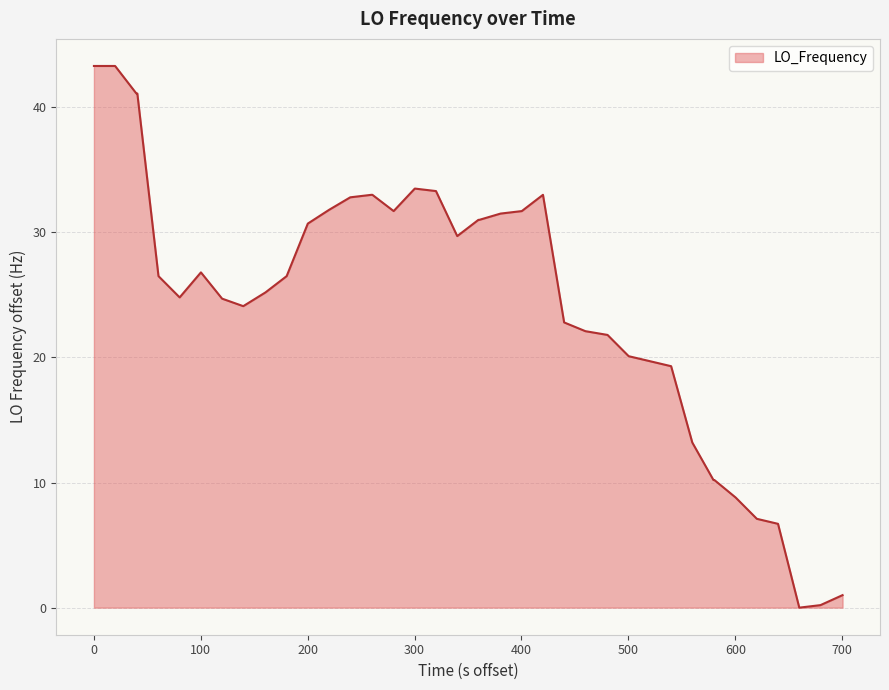

What is the difference between the maximum and minimum values?

43.3